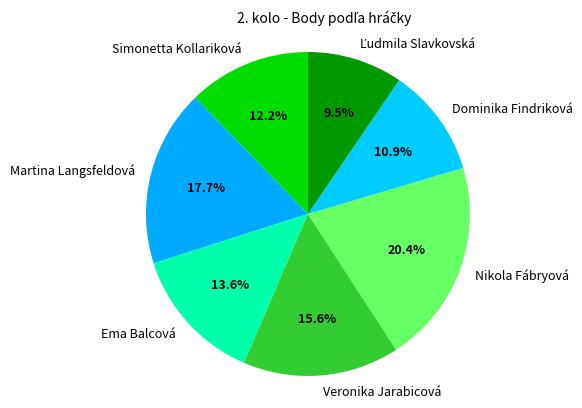

Is it true that Martina Langsfeldová is 8% of the pie?

False